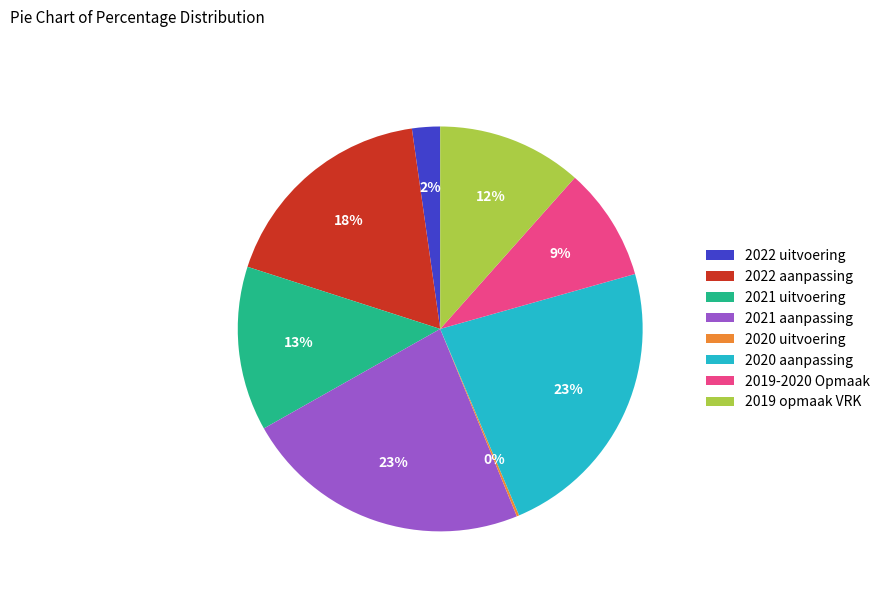

What percentage is the 2019-2020 Opmaak slice, to the nearest percent?

9%